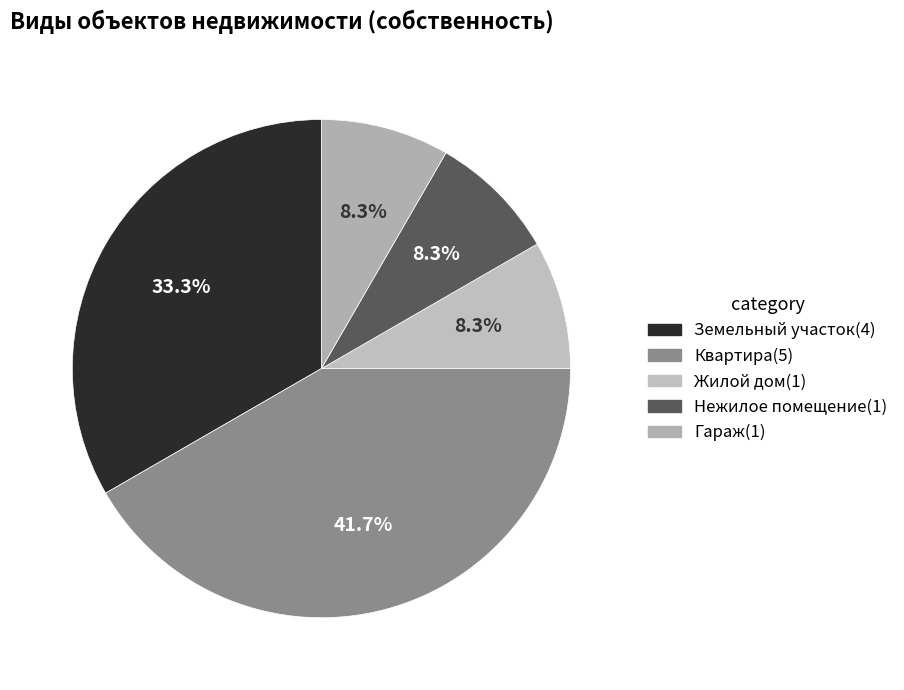

To the nearest percent, what is the average slice percentage?

20%